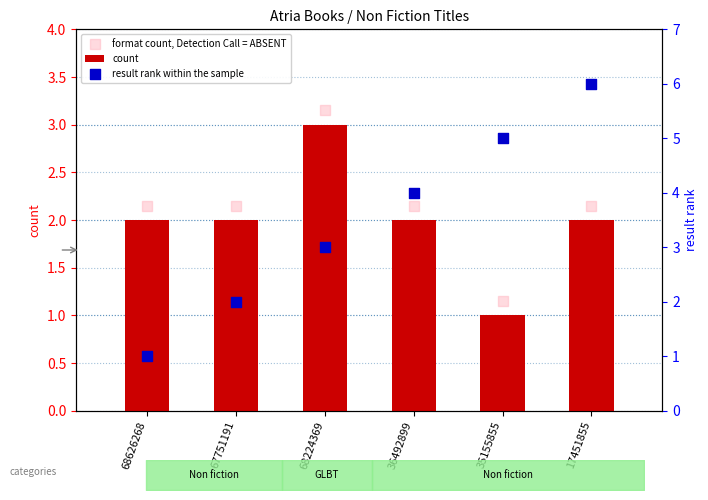

What is the total value across all series at 68224369?

9.2